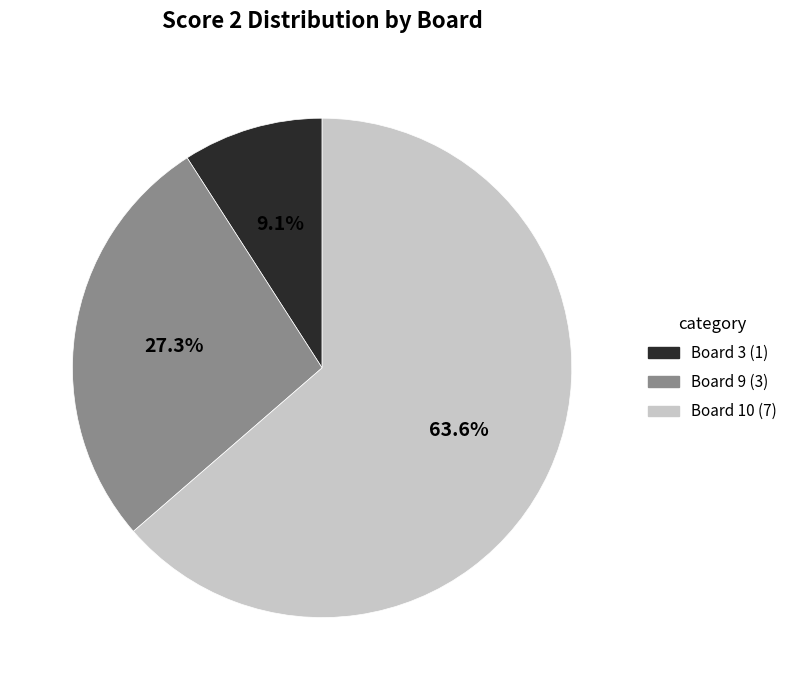

Is there a majority slice in this chart?

Yes